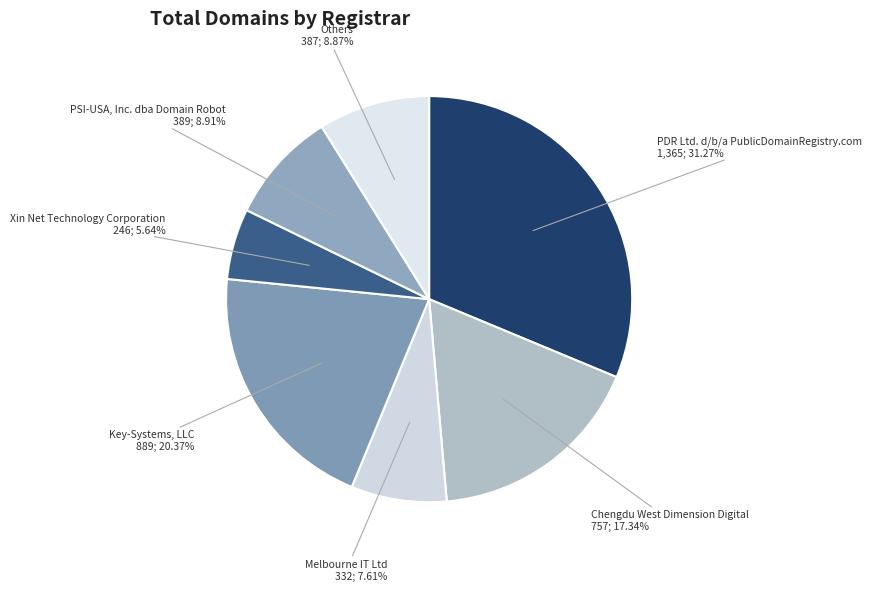

To the nearest percent, what is the average slice percentage?

14%